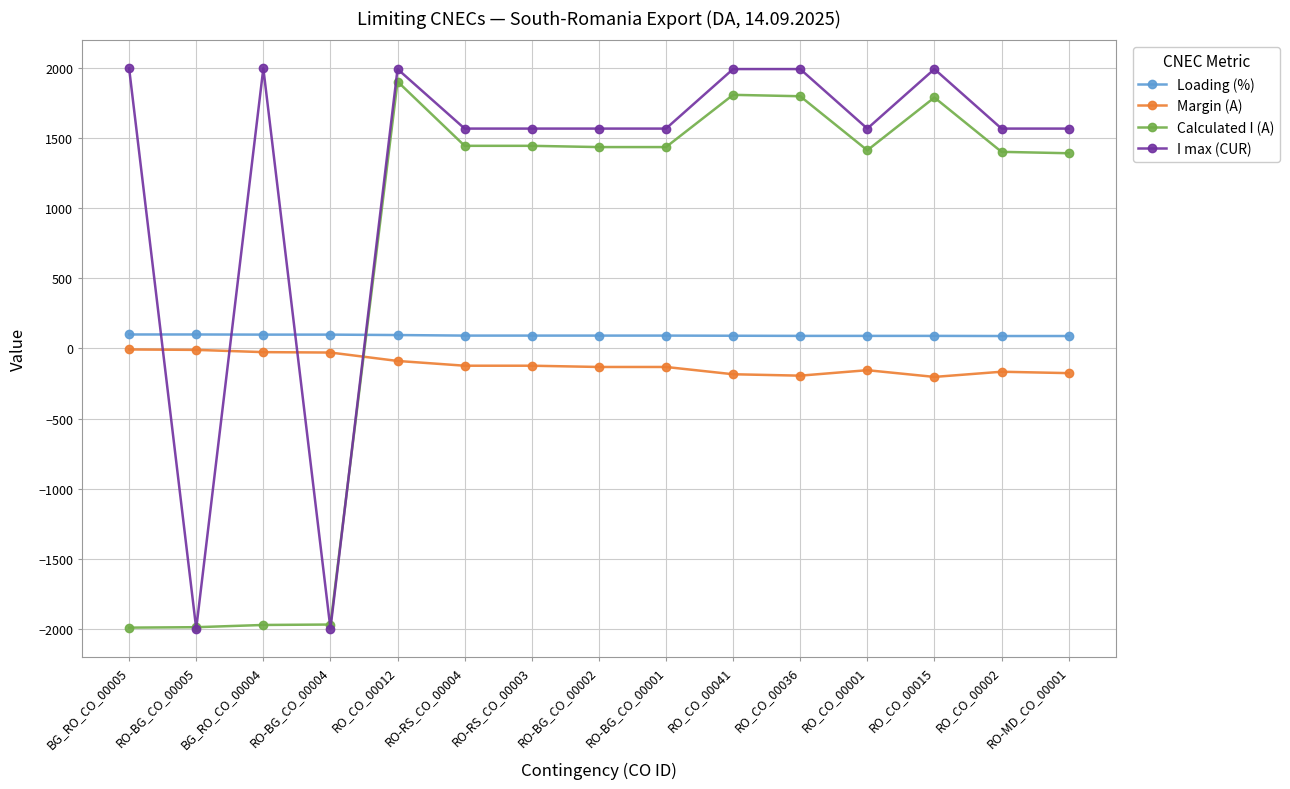

True or false: Loading (%) and Margin (A) cross at least once.

False